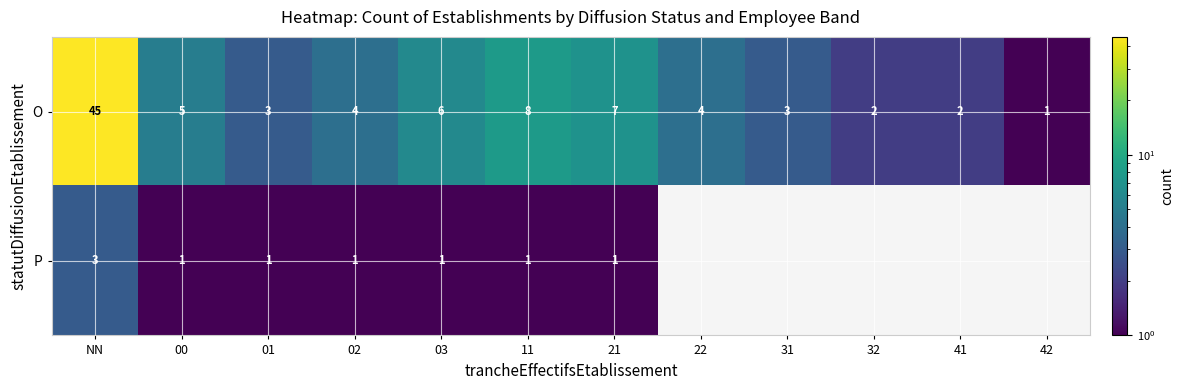

What is the difference between the highest and lowest values at 01?

2